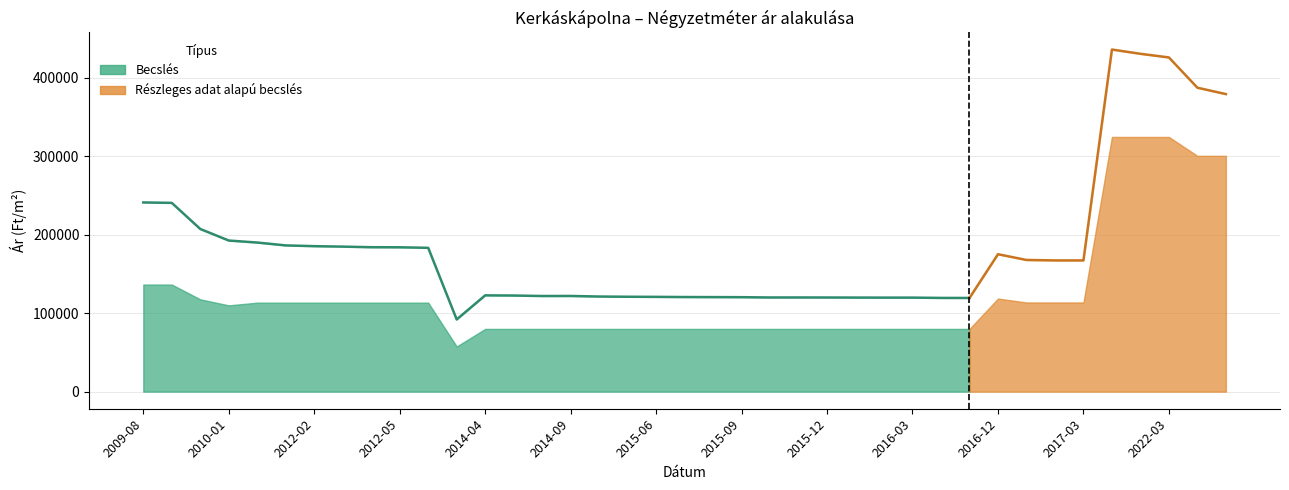

The Szórás alsó határ series shows 278291 at 5. True or false?

False